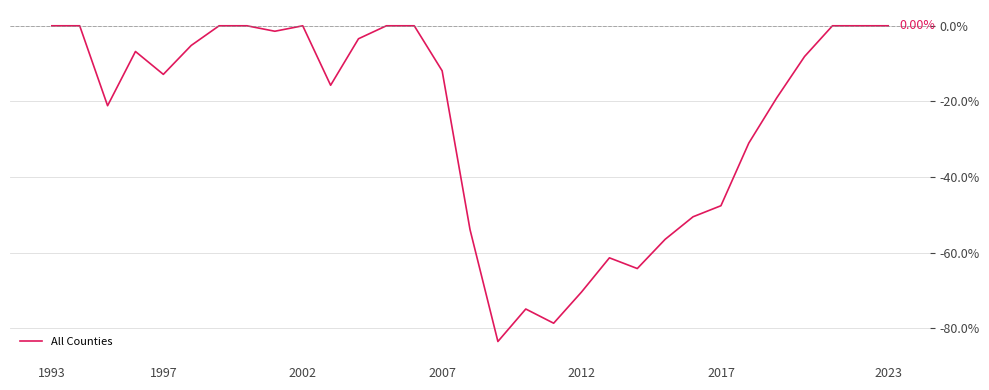

How many lines are shown in the chart?

1